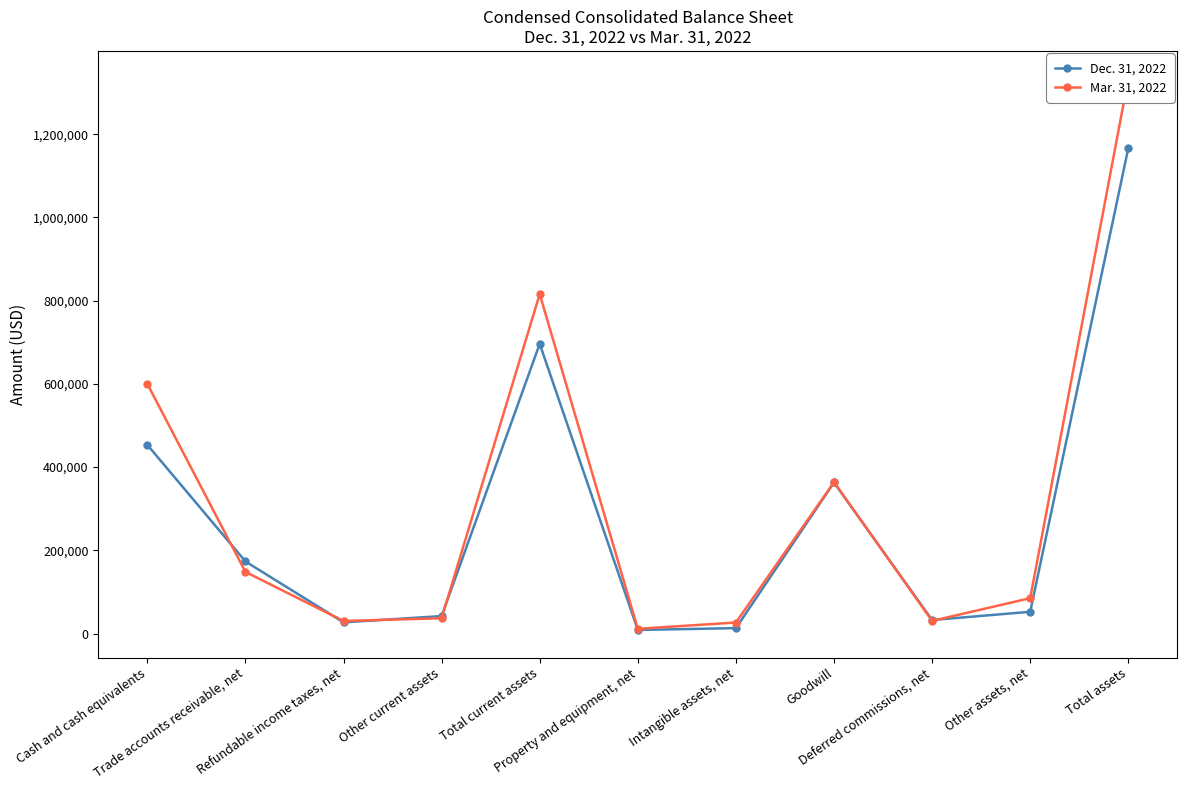

What is the sum of all Mar. 31, 2022 values?

3483306